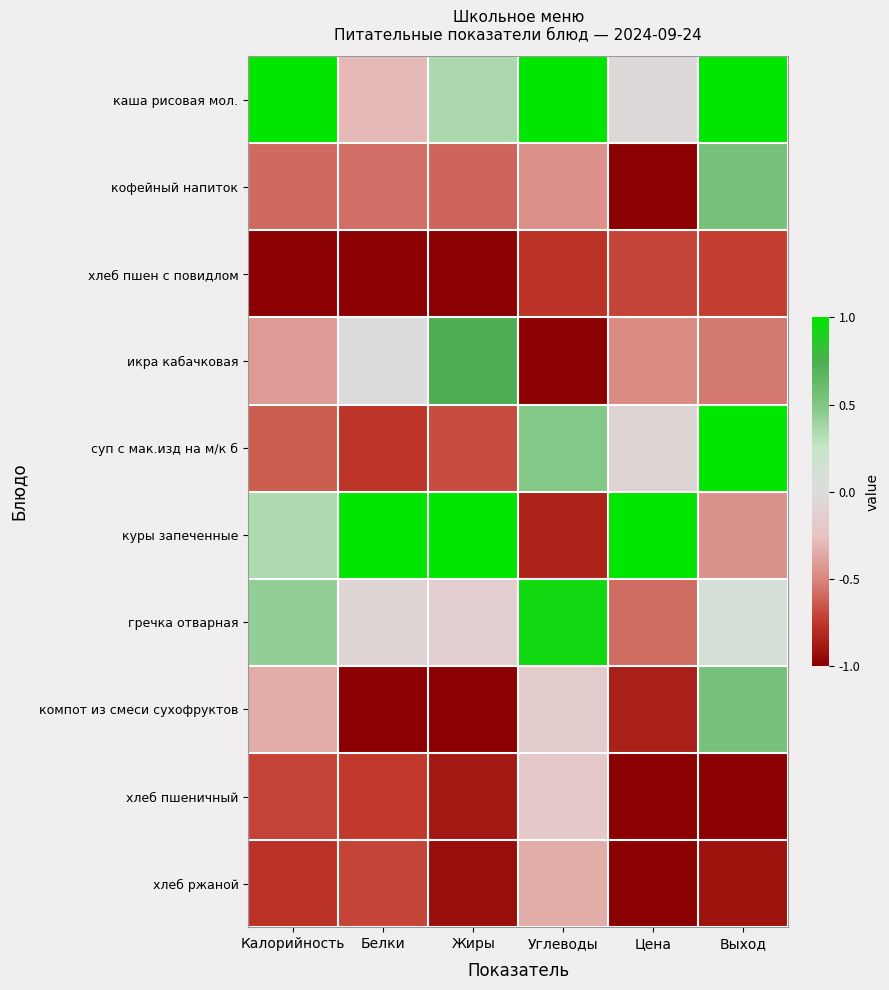

At which category is the sum across all series the highest?

Выход